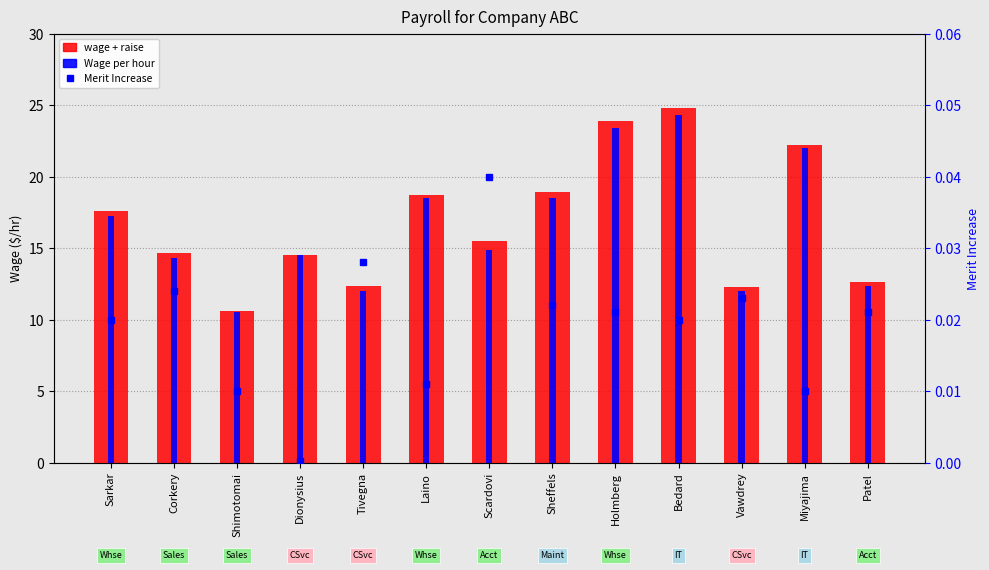

What is the label of the 4th bar from the left?

Dionysius